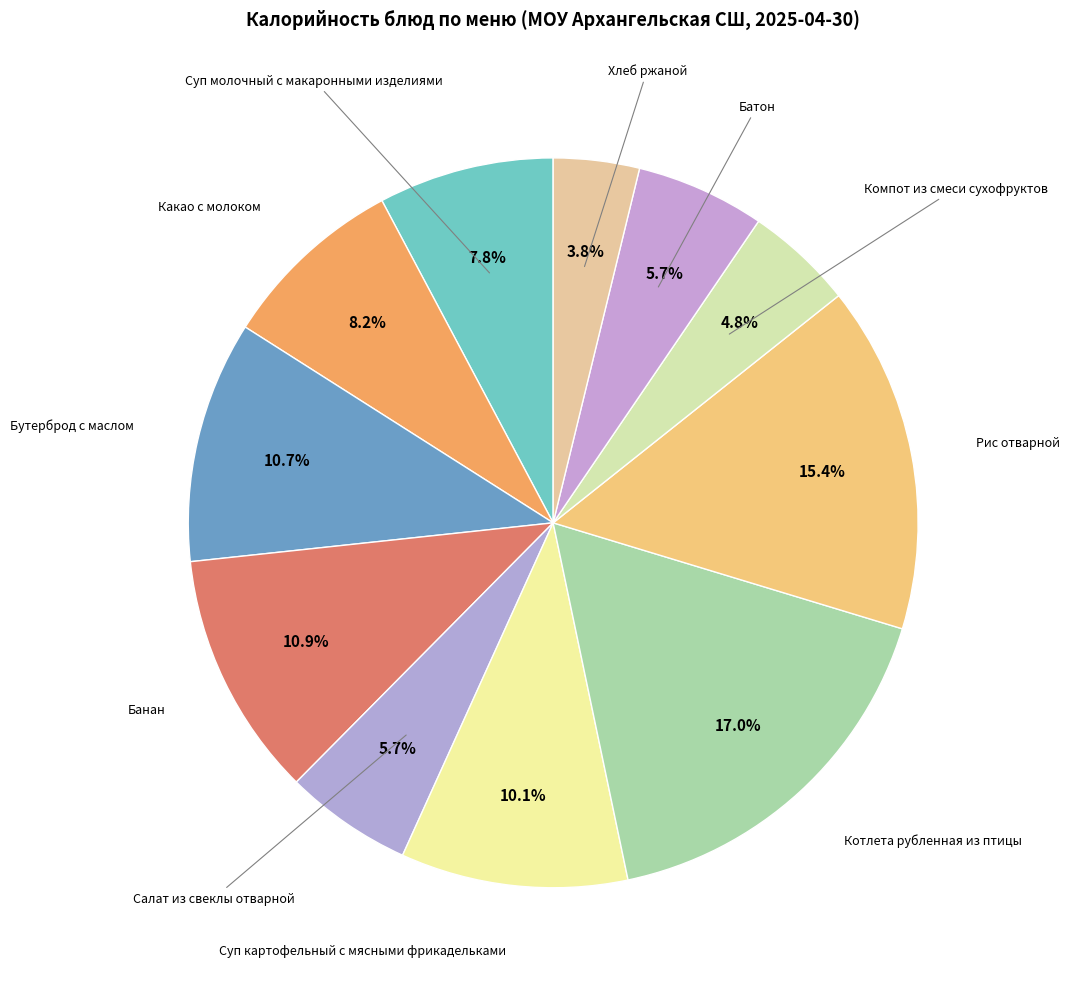

To the nearest percent, what is the difference between the largest and smallest slice percentages?

13%